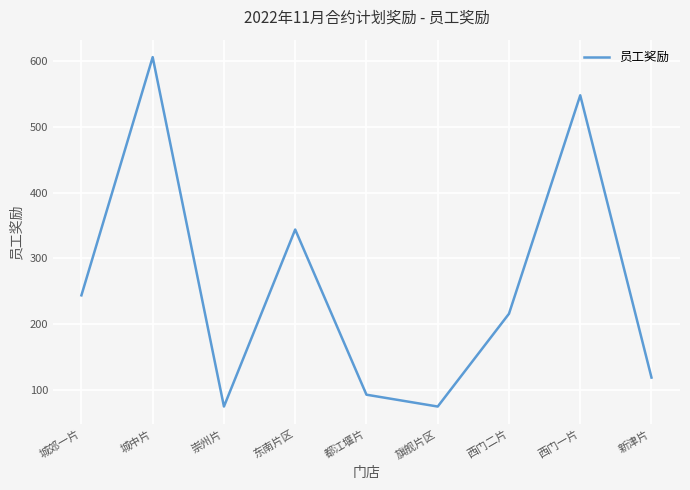

What is the smallest value displayed?

75